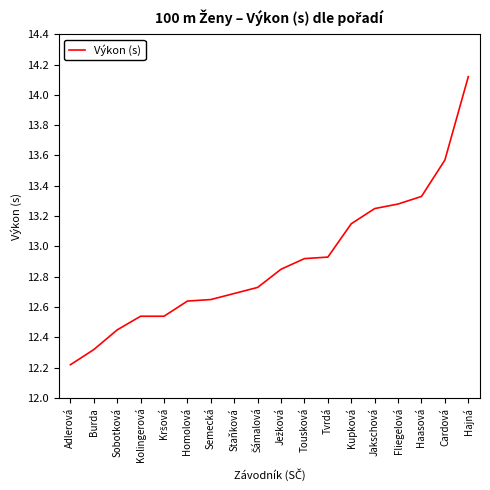

What position from the right is Haasová?

3